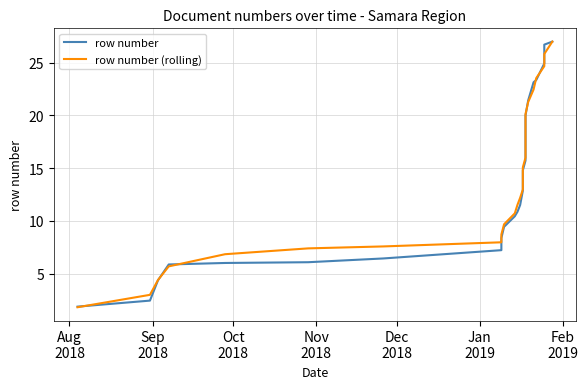

Reading left to right, what are all the values shown in this chart?

row number: 1.9	2.4	4.4	5.9	6.0	6.1	6.4	7.2	8.4	9.4	10.4	10.9	11.5	12.9	14.1	14.8	15.7	16.6	17.9	19.5	20.0	21.4	23.1	23.4	24.9	26.7	27.0
row number (rolling): 1.8	3.0	4.4	5.7	6.8	7.4	7.6	8.0	8.7	9.7	10.7	11.5	12.2	13.0	14.0	15.1	16.0	16.8	17.8	19.0	20.1	21.3	22.5	23.5	24.7	25.8	27.0